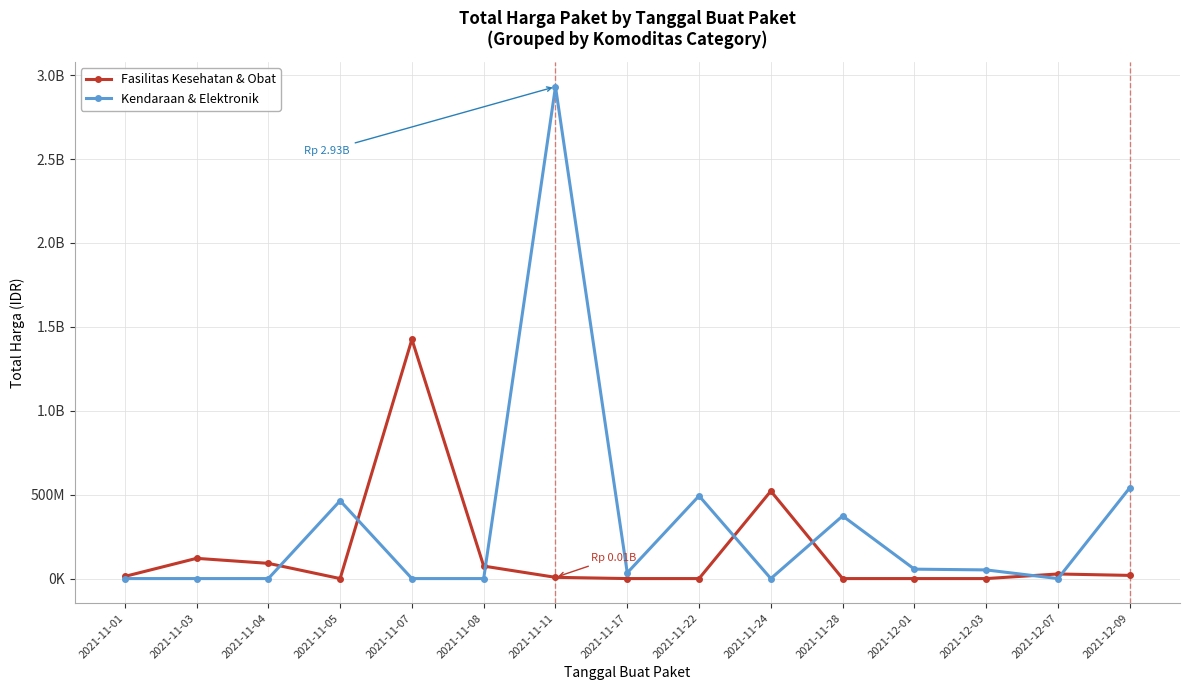

Does the chart have visible grid lines?

Yes